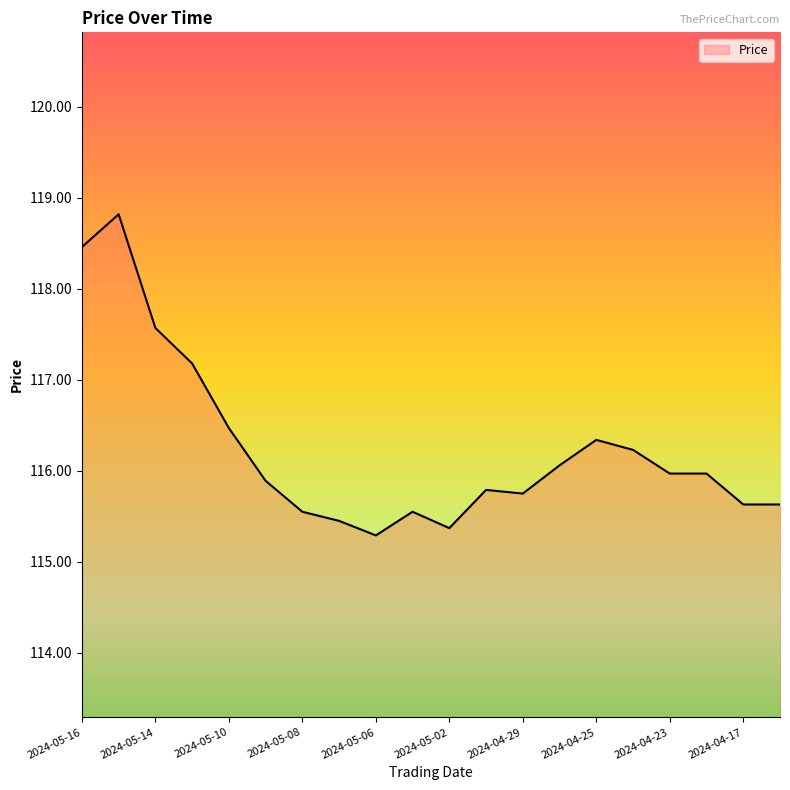

What is the smallest value displayed?

115.3